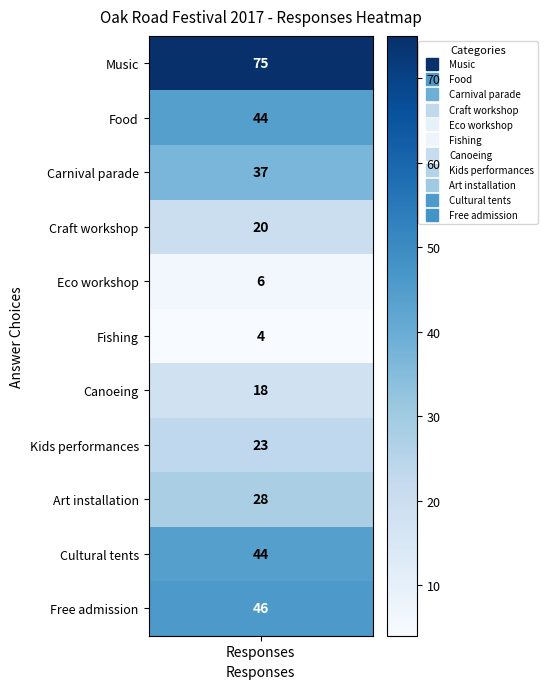

Reading left to right, list all the values displayed in this chart.

75	44	37	20	6	4	18	23	28	44	46